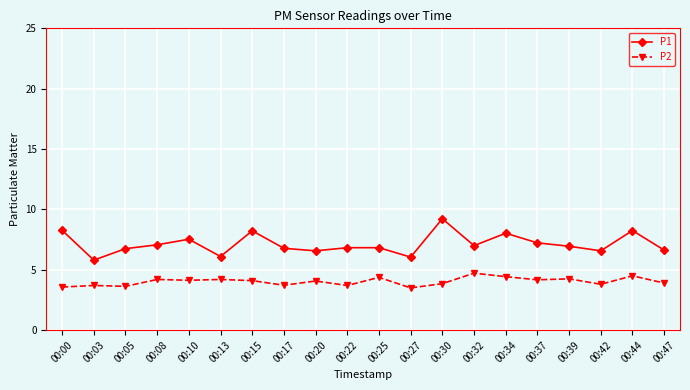

Which series has the widest spread of values?

P1